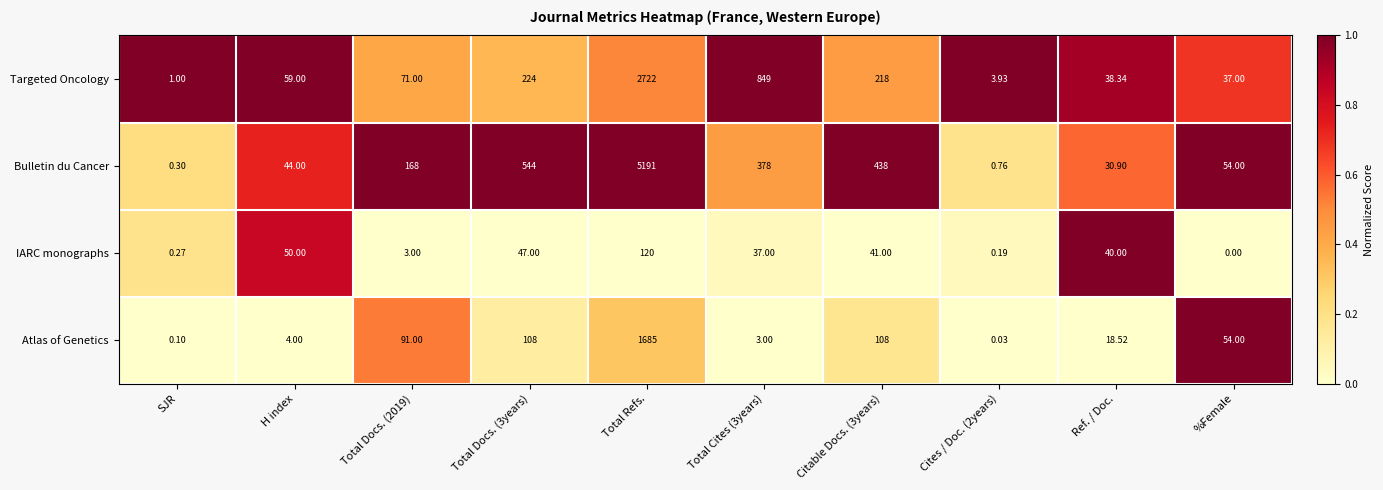

At which label does IARC monographs reach its minimum?

%Female